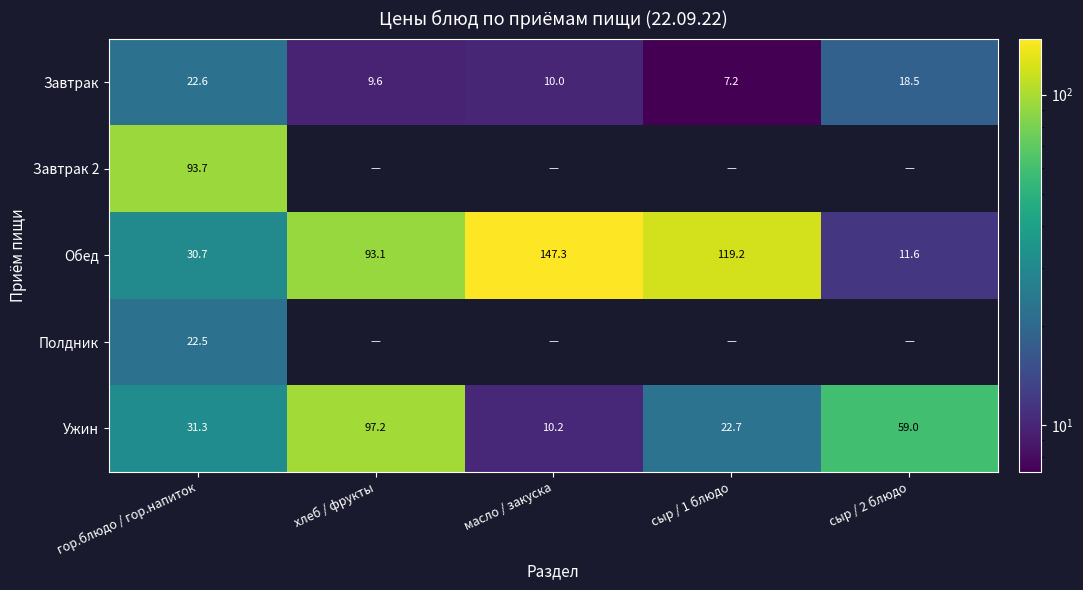

At which label is Обед closest to 79?

хлеб / фрукты